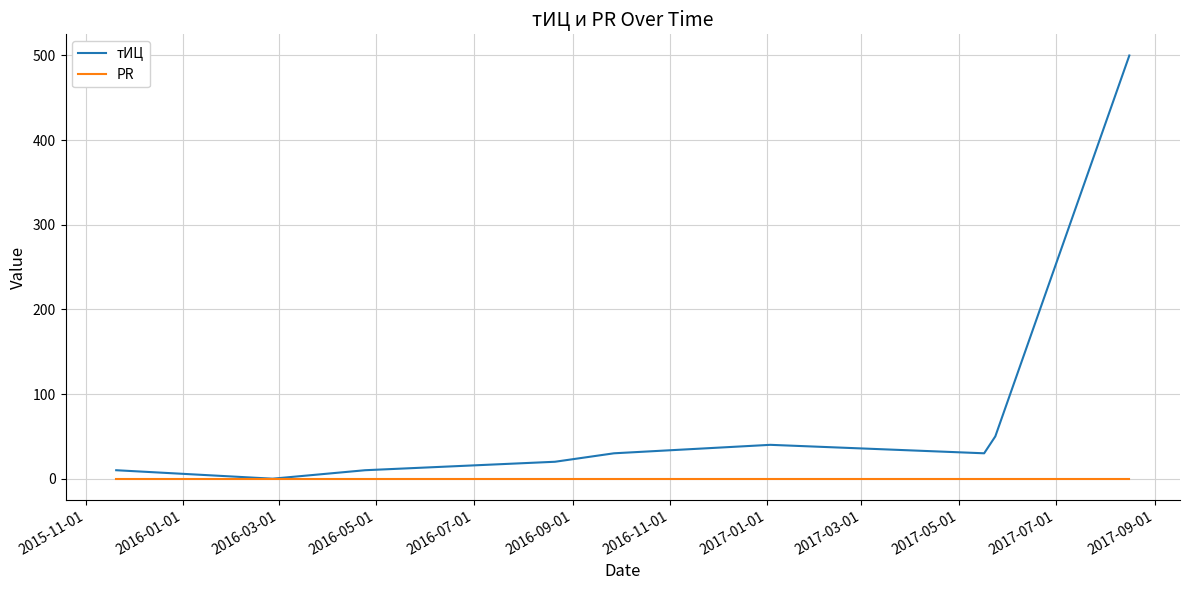

Rank the series by their maximum value, from highest to lowest.

тИЦ, PR